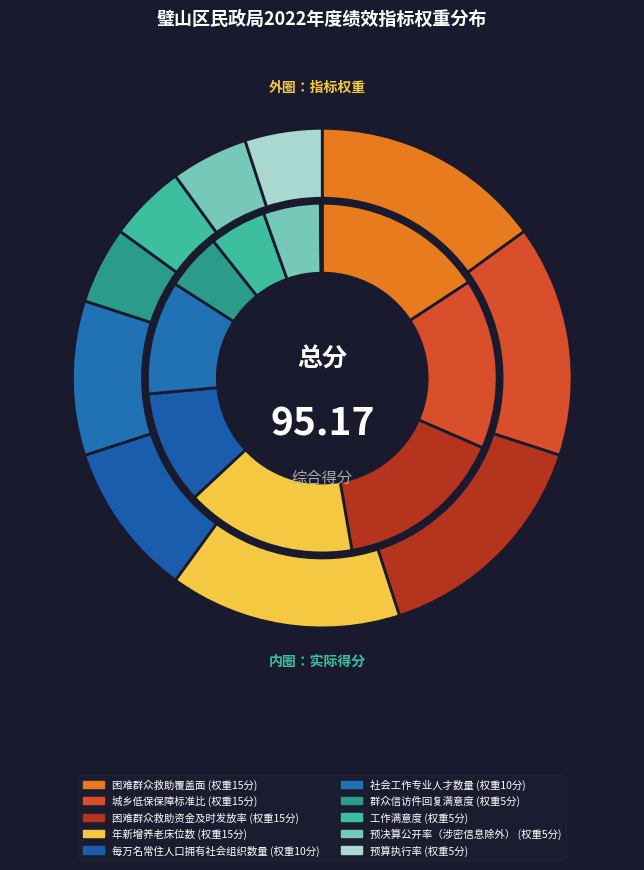

Combined, do 预算执行率 and 工作满意度 account for over 50%?

No